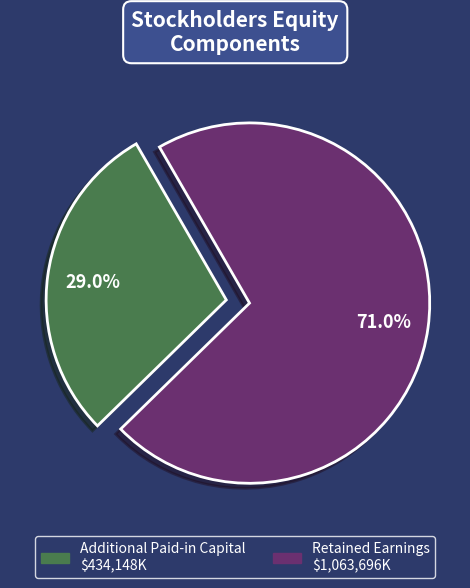

Does any single category account for the majority?

Yes